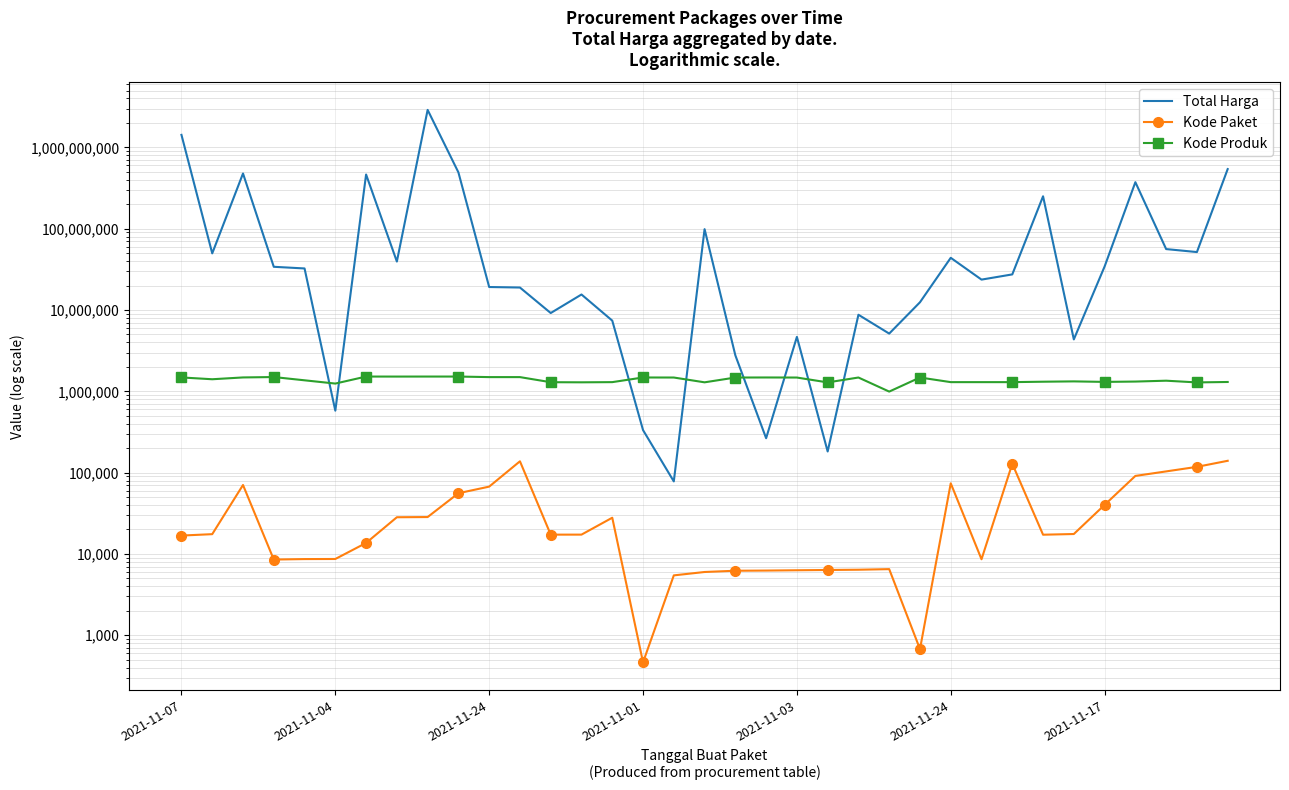

True or false: Kode Paket and Total Harga intersect in this chart.

False